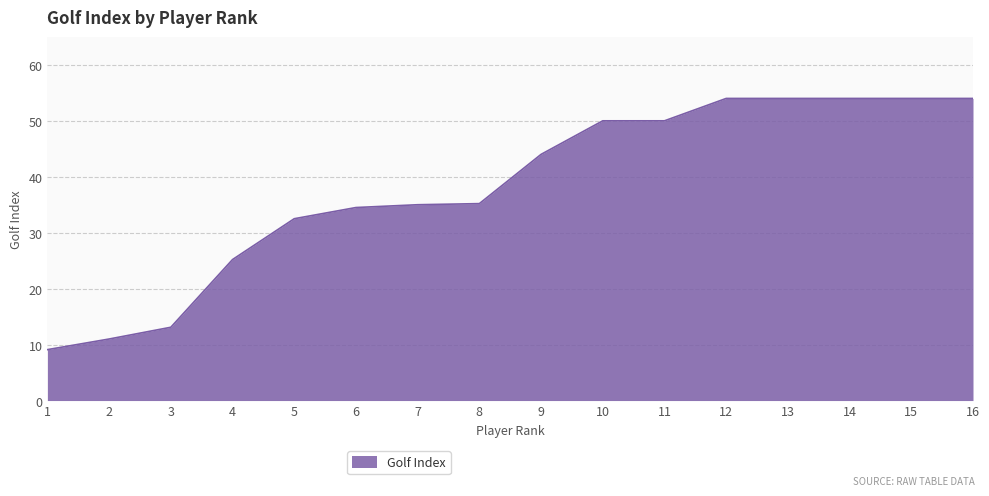

True or false: the data shows 15.4 at 8.

False